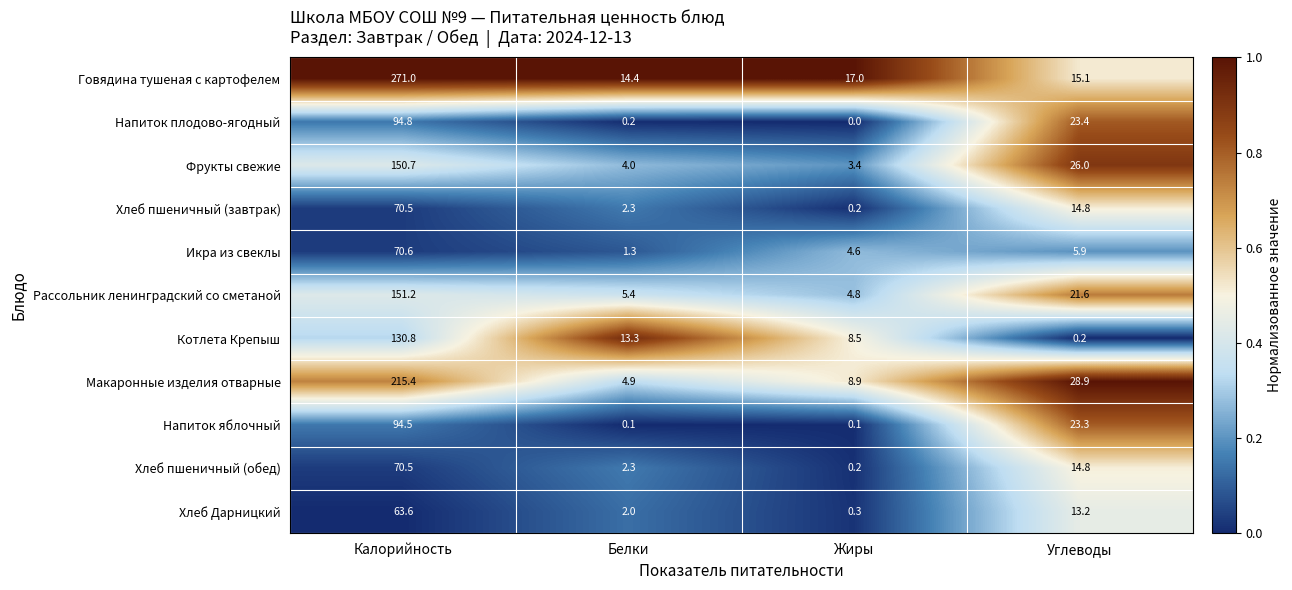

The Напиток яблочный series shows 94.5 at Калорийность. True or false?

True